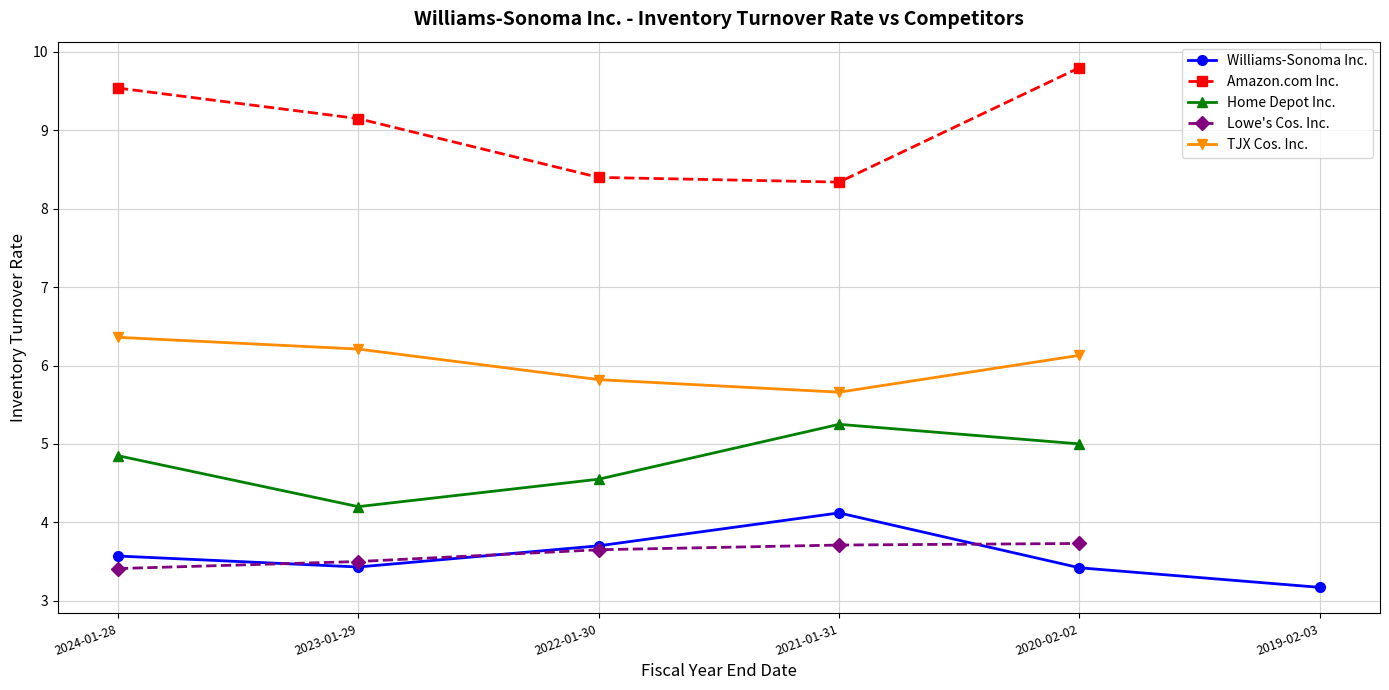

At how many categories does at least one series exceed 3?

6